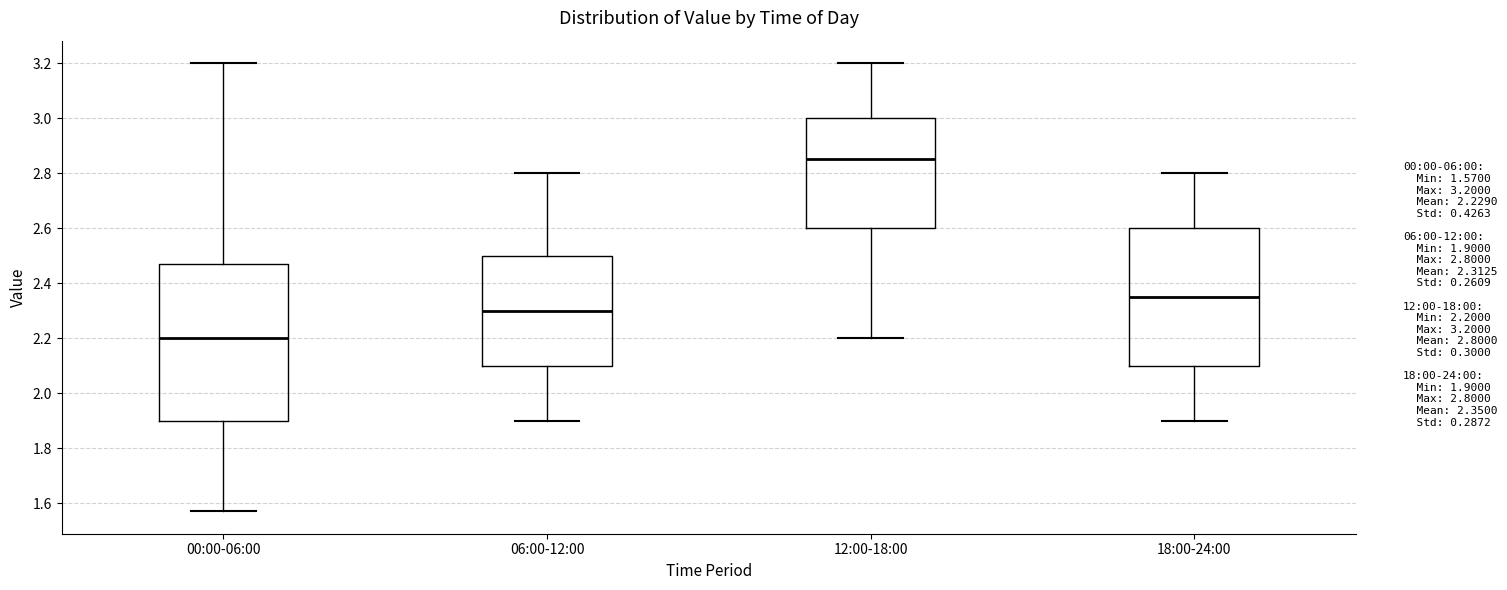

Reading left to right, transcribe this box plot: for each box, give where its median line is, the range the box spans, and where its two whiskers end, as read against the y-axis. The values are not printed on the chart, so give them approximately, as read against the axis.

00:00-06:00: median 2.20, box 1.90 to 2.48, whiskers 1.58 to 3.20
06:00-12:00: median 2.30, box 2.10 to 2.50, whiskers 1.90 to 2.80
12:00-18:00: median 2.86, box 2.60 to 3.00, whiskers 2.20 to 3.20
18:00-24:00: median 2.36, box 2.10 to 2.60, whiskers 1.90 to 2.80